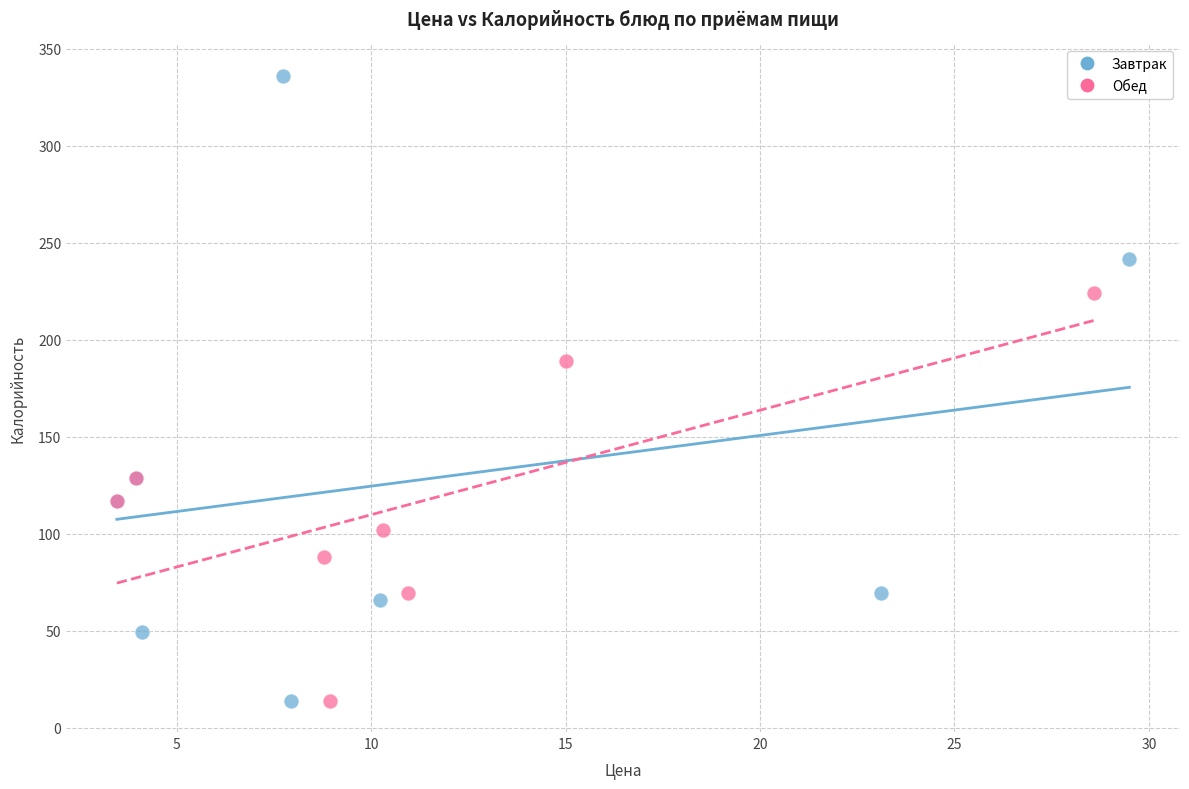

Which series contains the highest Y value?

Завтрак